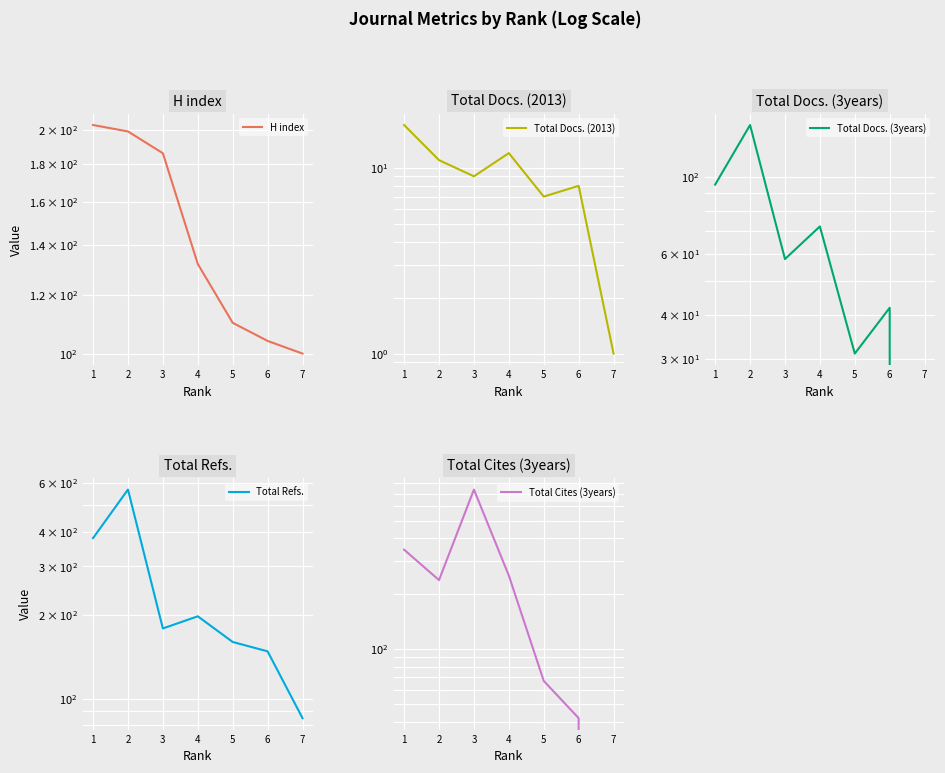

What are all the series names shown in the legend?

H index, Total Docs. (2013), Total Docs. (3years), Total Refs., Total Cites (3years)